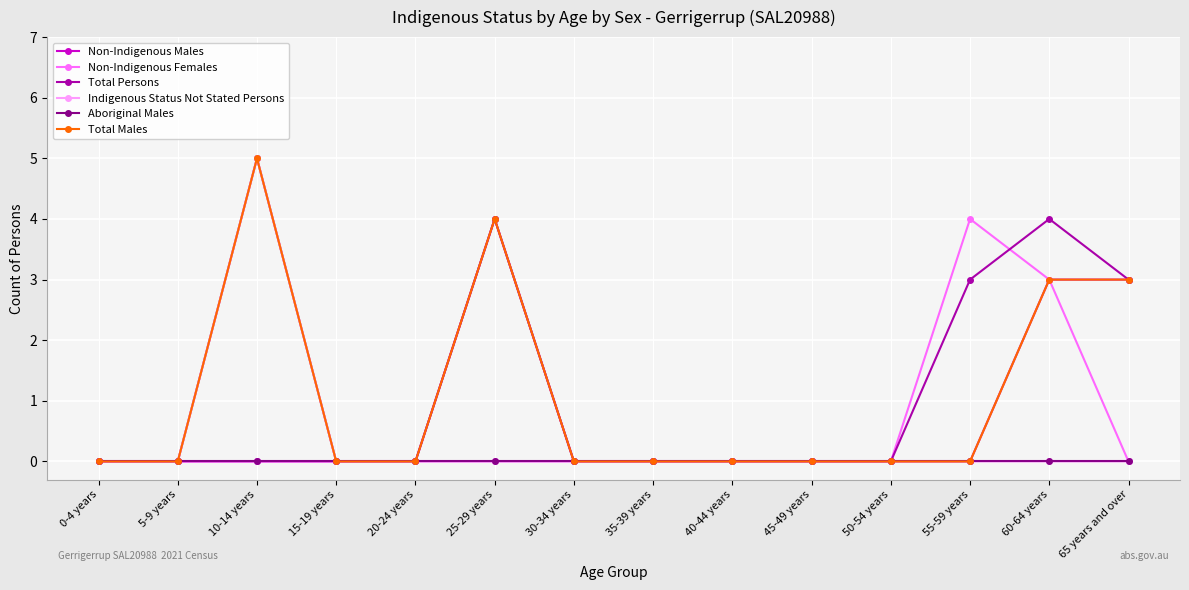

What is the greatest value displayed?

5